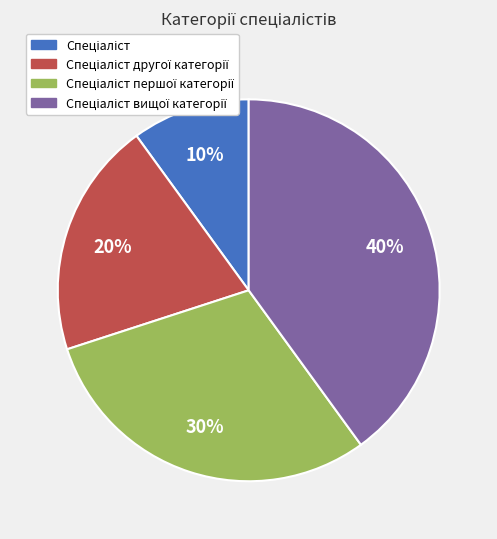

To the nearest percent, what is the difference between the largest and smallest slice percentages?

30%